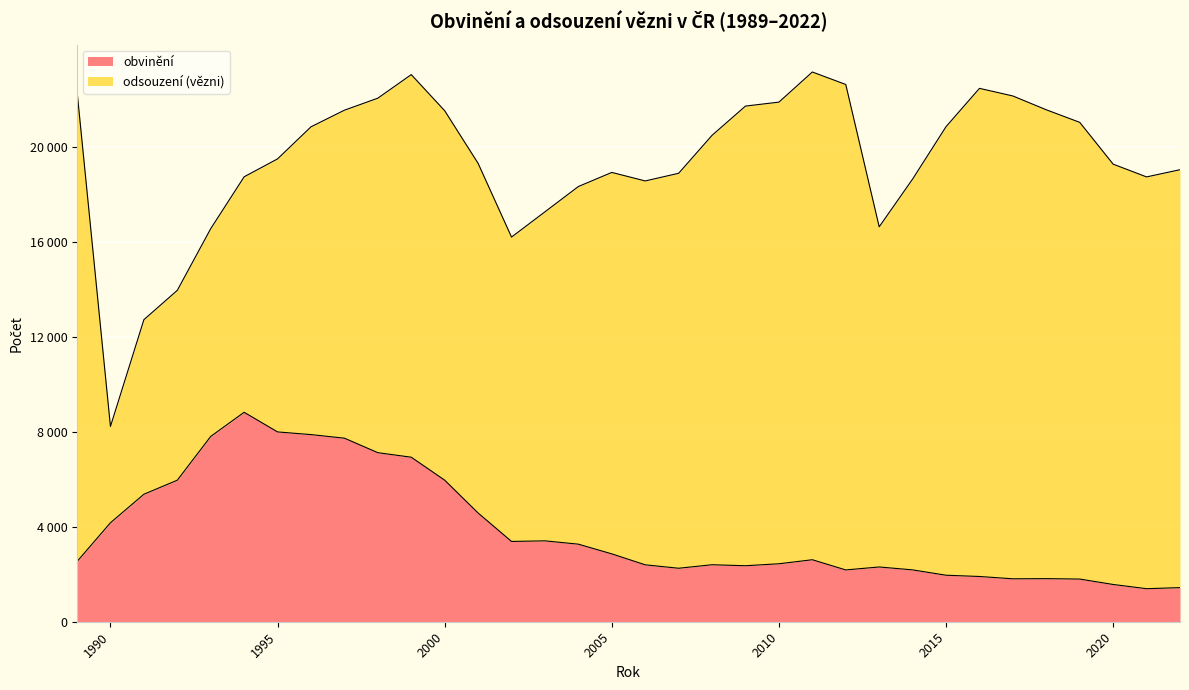

How many interior local peaks (higher than both neighbors) does the data have?

6